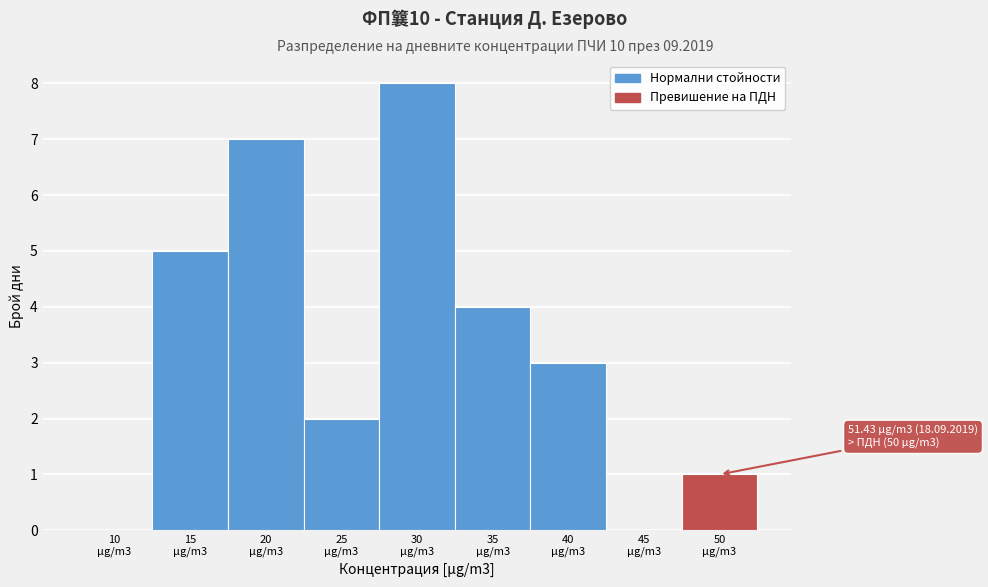

What is the sum of all values?

30